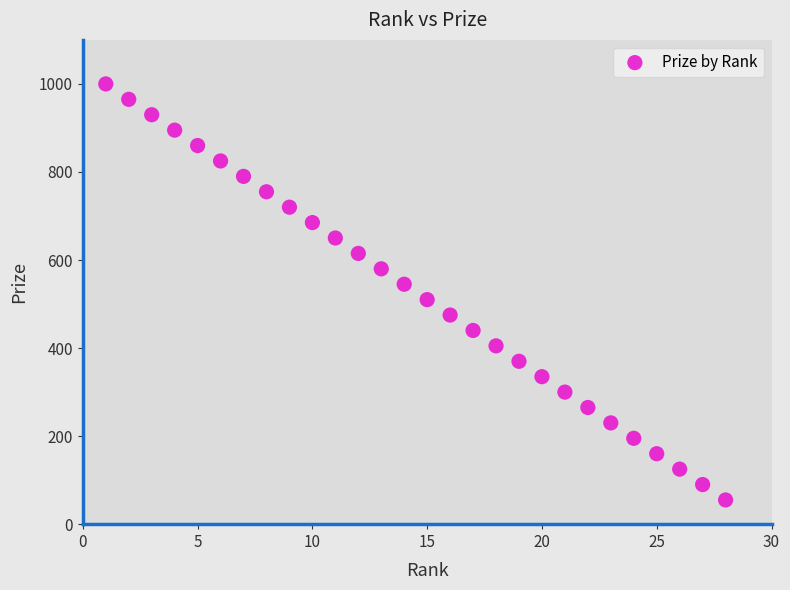

What is the range of X values (max minus min)?

27